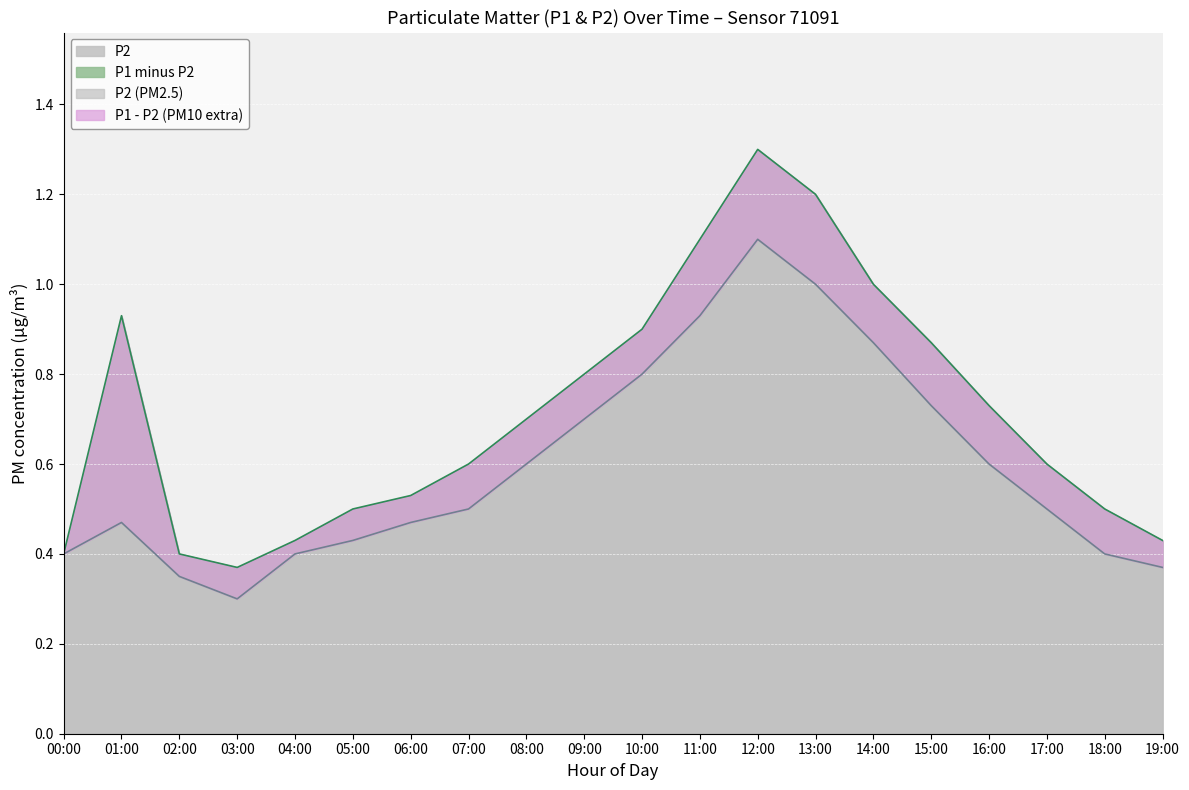

At which category is the sum across all series the highest?

12:00